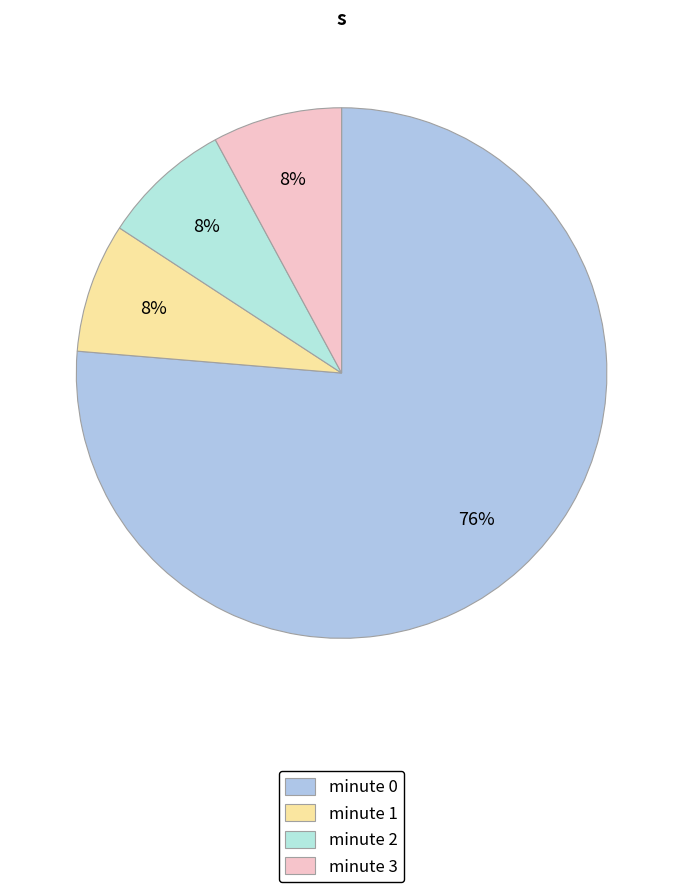

Count the number of slices in the pie.

4